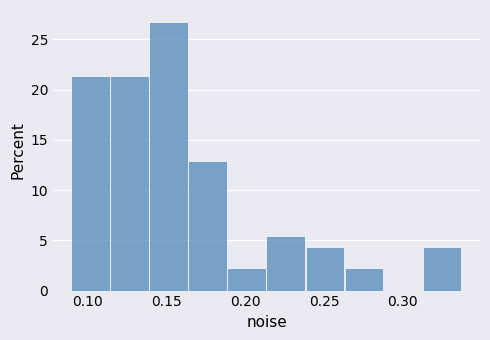

Reading left to right, list every bar in this chart as the range it spans on the x-axis followed by its height. Neither the bar edges nor the heights are printed on the chart, so give them approximately, as read against the axes.

0.090 to 0.115: 21.5
0.115 to 0.140: 21.5
0.140 to 0.165: 26.5
0.165 to 0.190: 13.0
0.190 to 0.215: 2.0
0.215 to 0.240: 5.5
0.240 to 0.265: 4.5
0.265 to 0.290: 2.0
0.290 to 0.315: 0
0.315 to 0.340: 4.5